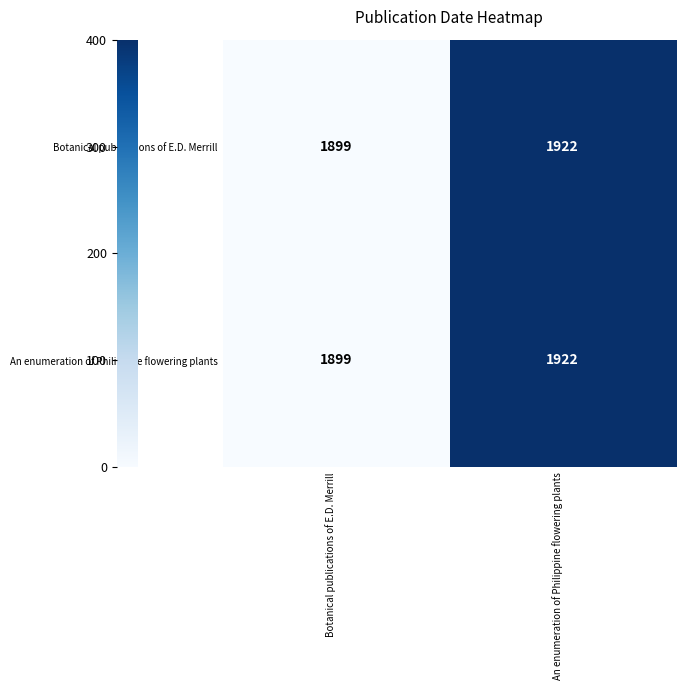

Reading left to right, what are all the values shown in this chart?

Botanical publications of E.D. Merrill: 1899	1922
An enumeration of Philippine flowering plants: 1899	1922